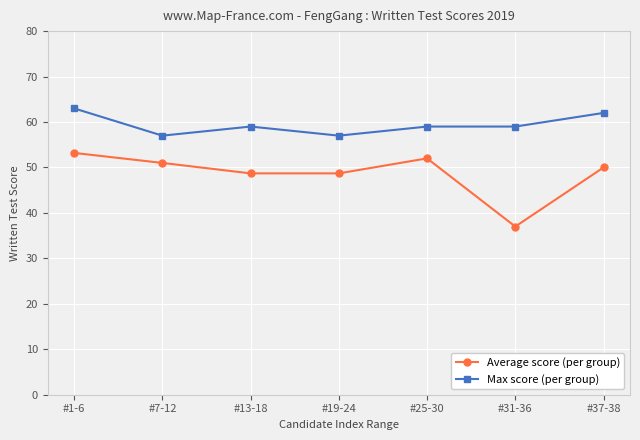

The Average score (per group) series shows 18.3 at #37-38. True or false?

False